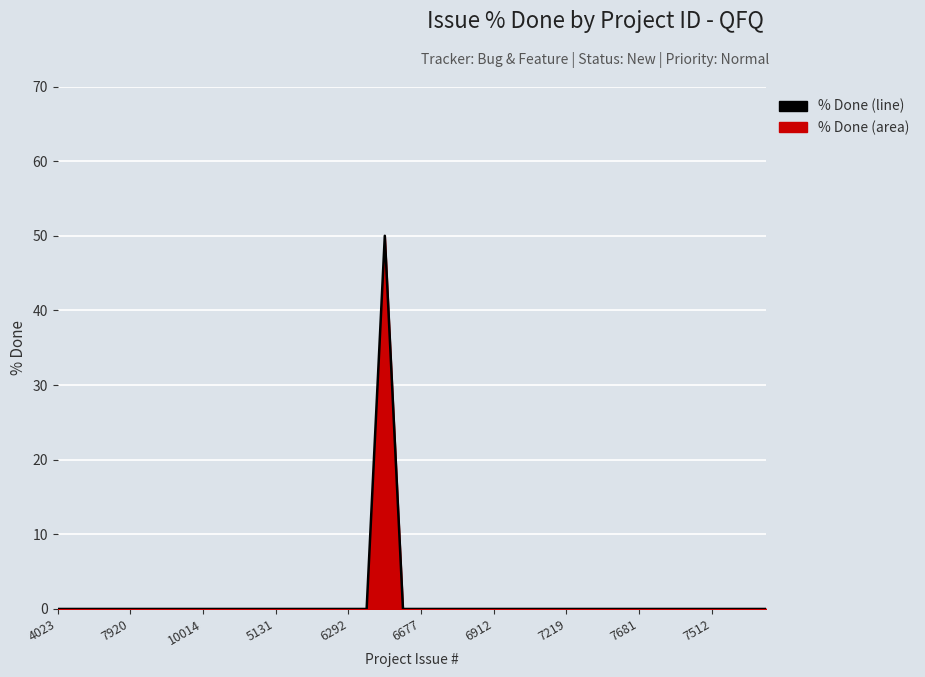

What is the maximum value shown in the chart?

50